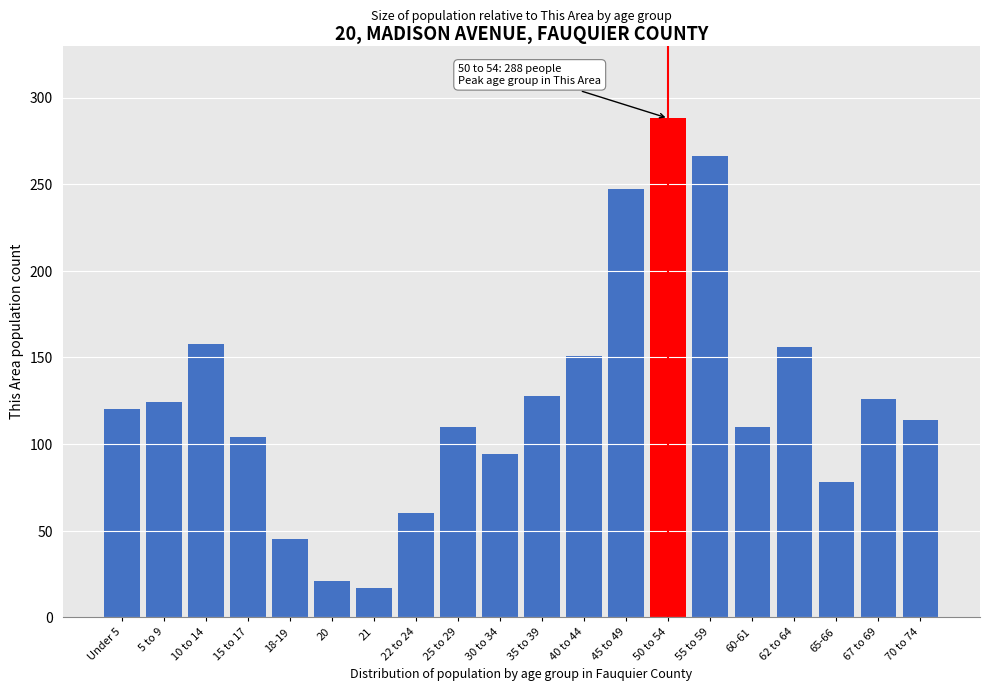

Reading left to right, list all the values displayed in this chart.

Under 5=120	5 to 9=124	10 to 14=158	15 to 17=104	18-19=45	20=21	21=17	22 to 24=60	25 to 29=110	30 to 34=94	35 to 39=128	40 to 44=151	45 to 49=247	50 to 54=288	55 to 59=266	60-61=110	62 to 64=156	65-66=78	67 to 69=126	70 to 74=114